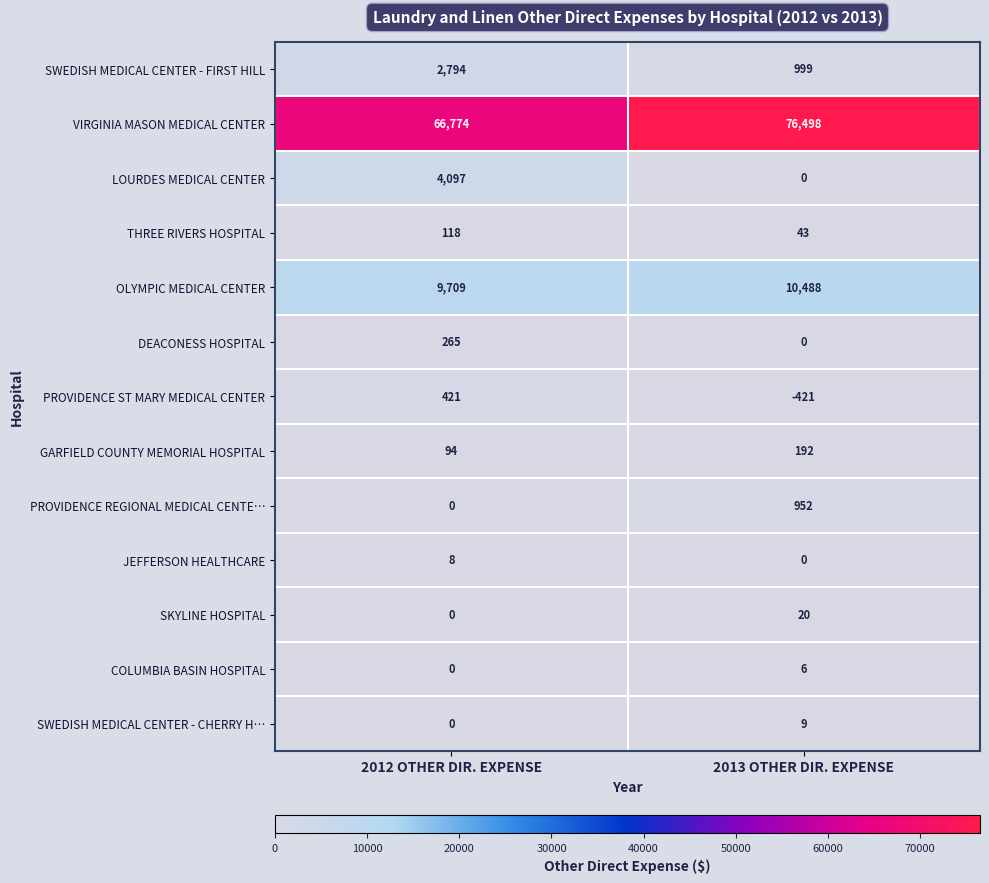

Read the COLUMBIA BASIN HOSPITAL value at 2013 OTHER DIR. EXPENSE.

6